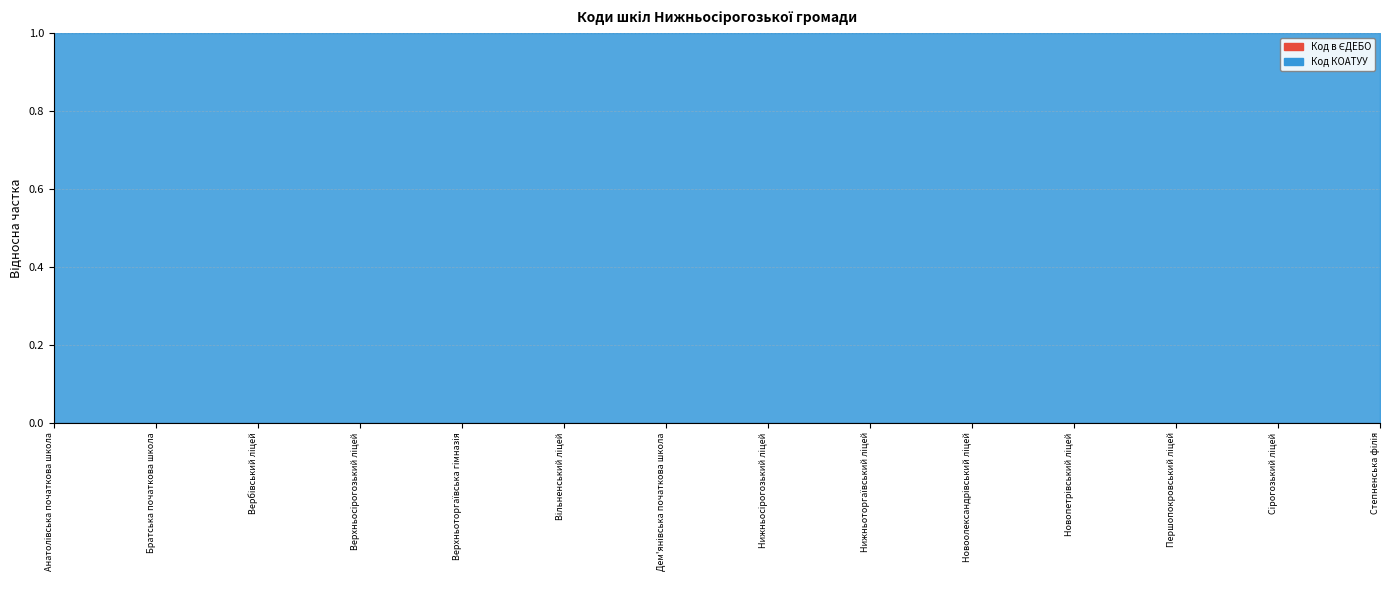

How many points are higher than both their immediate neighbors (excluding endpoints)?

5